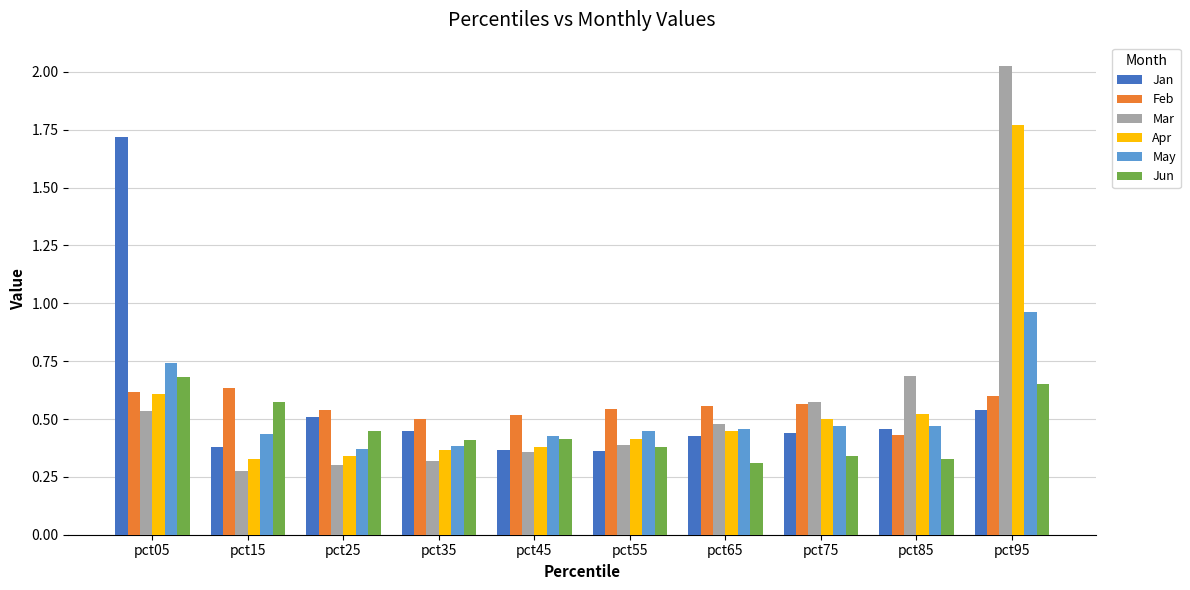

Which category has the lowest value in the Feb series?

pct85